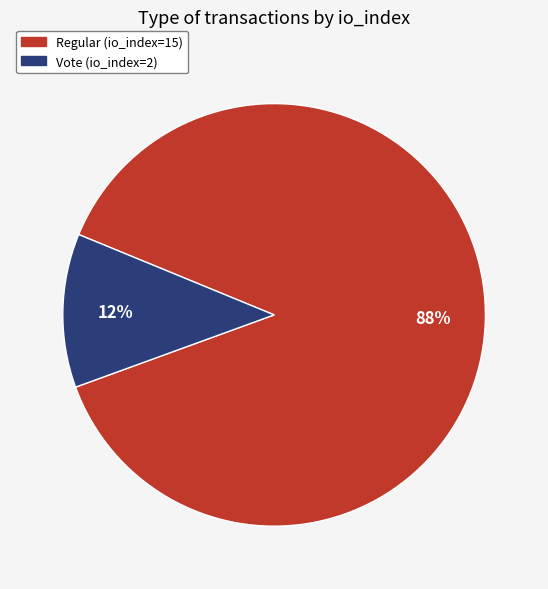

Count the number of slices in the pie.

2